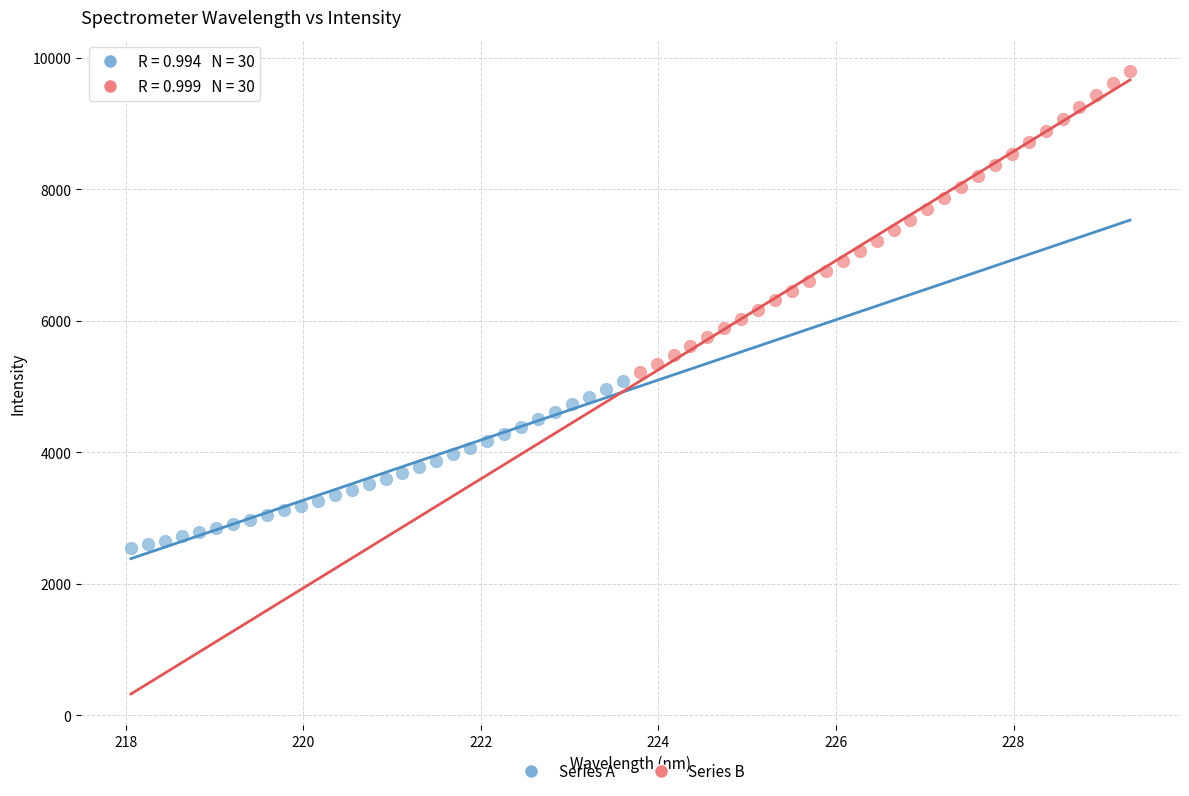

Which series has the largest Y range (max minus min)?

Series B